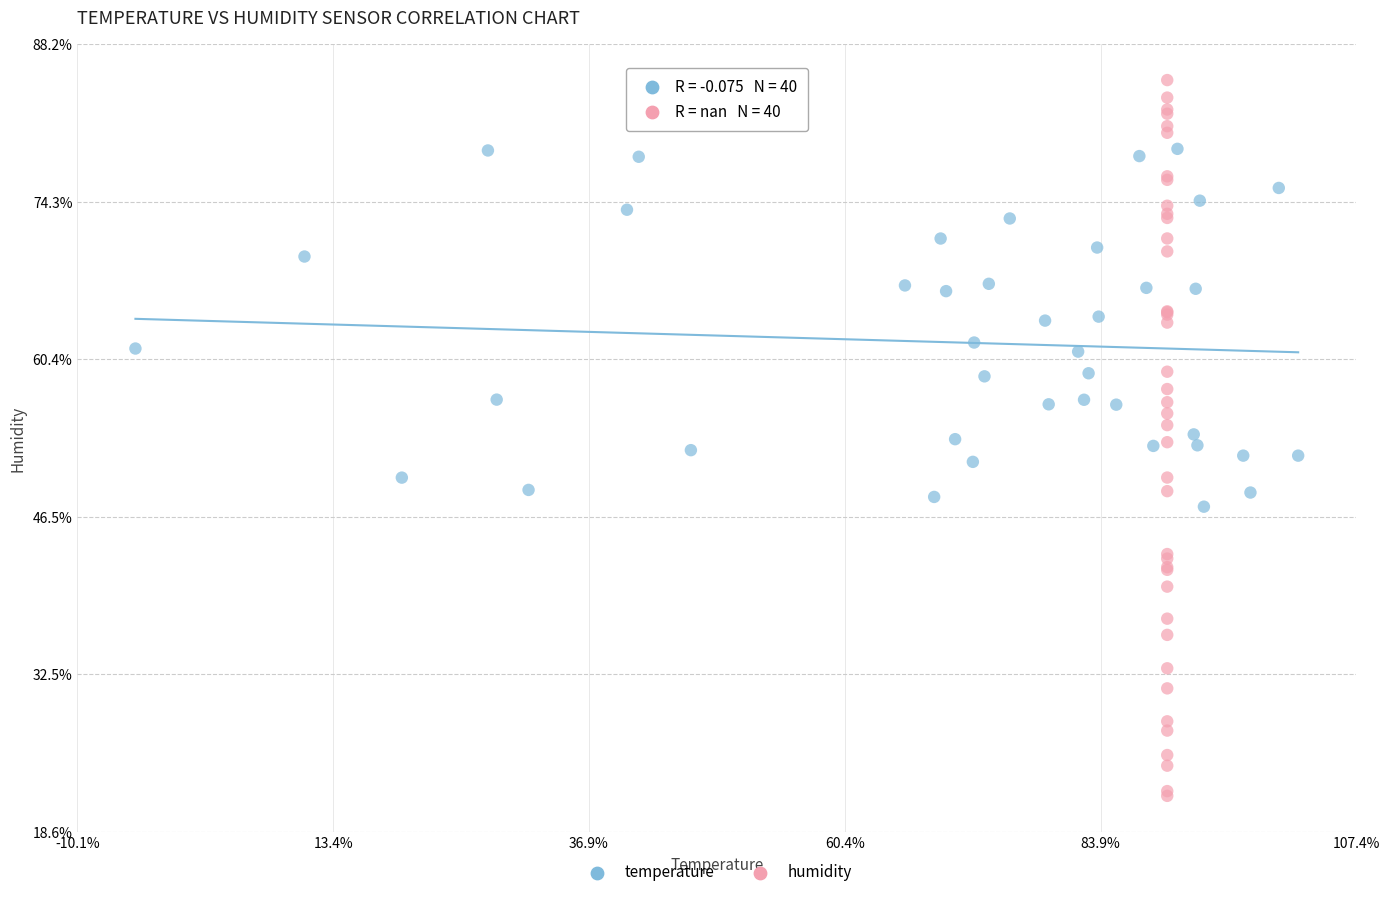

What are all the series names shown in the legend?

temperature, humidity